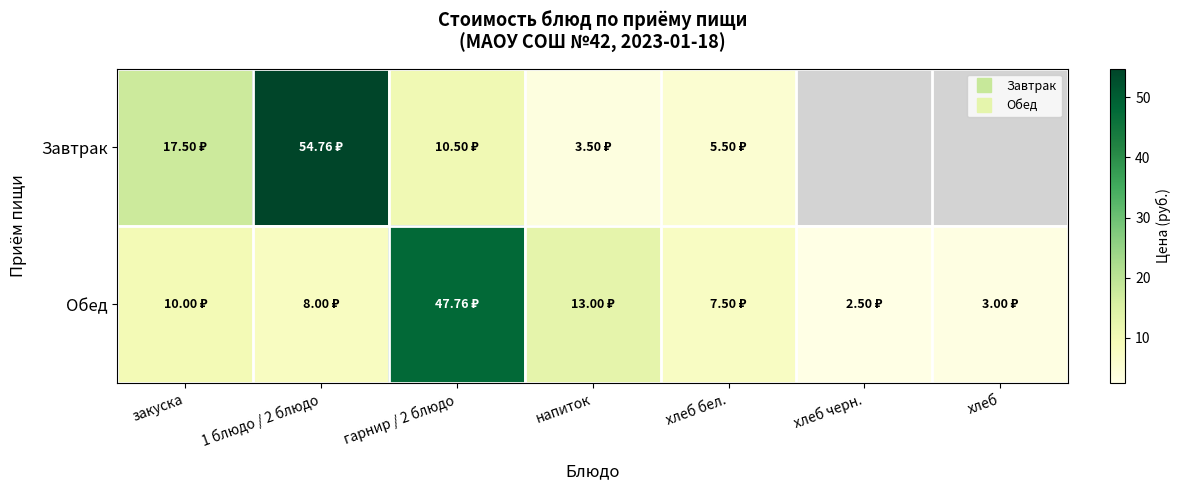

What is the average value of the Обед series?

13.1